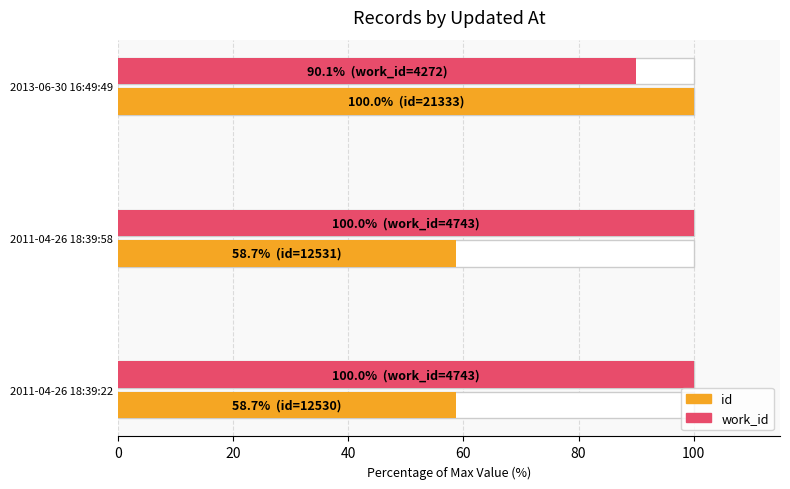

Which series has the largest range (max minus min)?

id